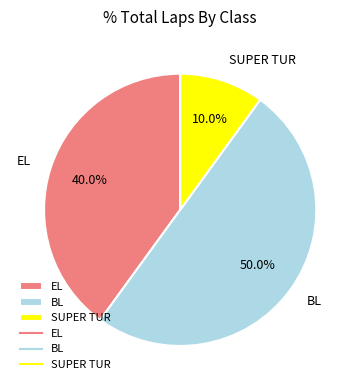

Which has a higher value, BL or SUPER TUR?

BL